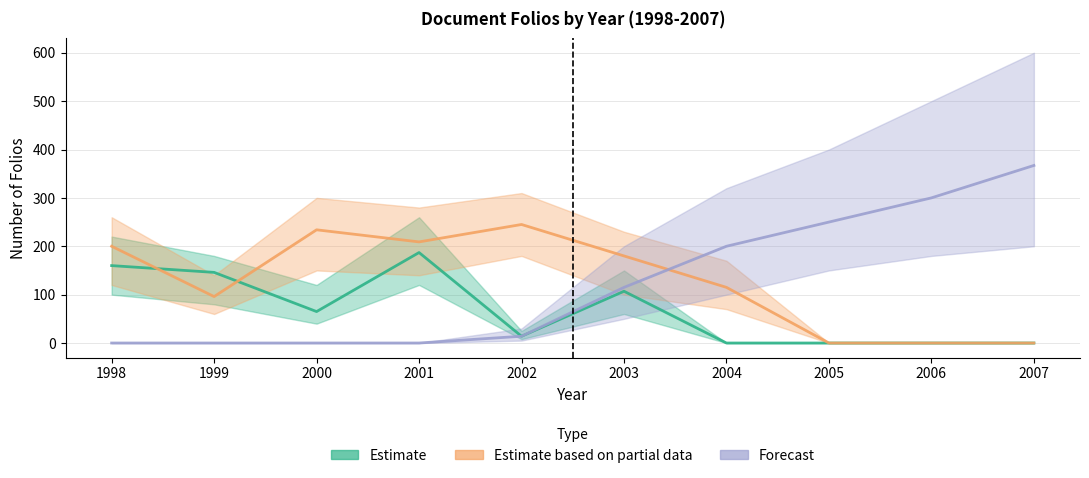

List the series in order of their peak value, lowest first.

Folios (Estimate), Folios (Partial), Folios (Forecast)